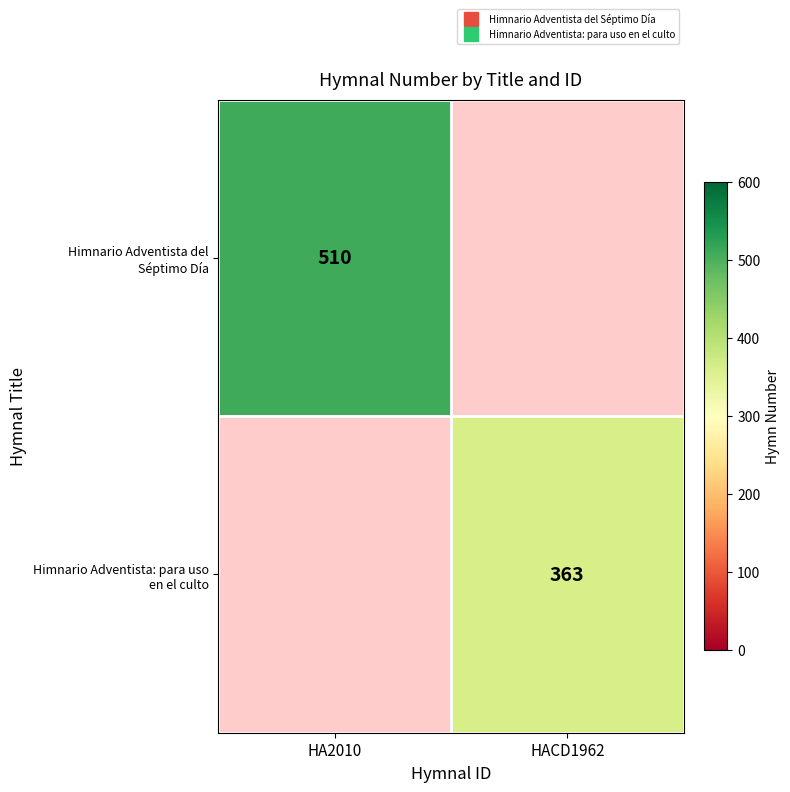

Rank the categories by Himnario Adventista del Séptimo Día value from lowest to highest.

HA2010, HACD1962